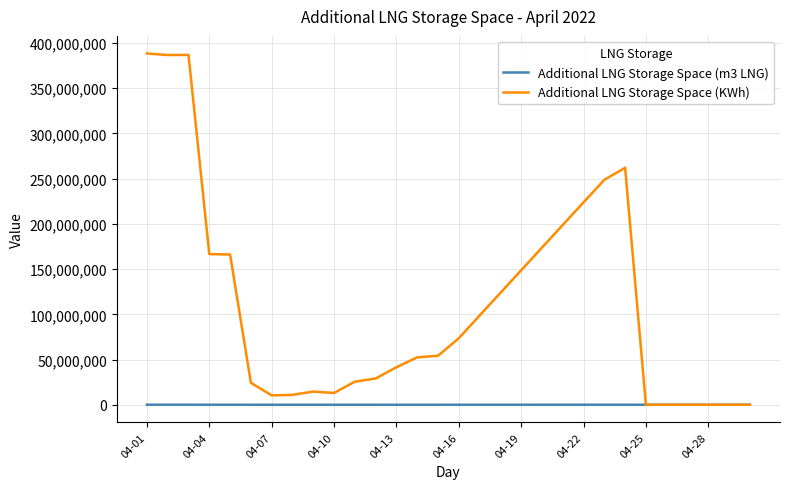

Which series has the largest range (max minus min)?

Additional LNG Storage Space (KWh)